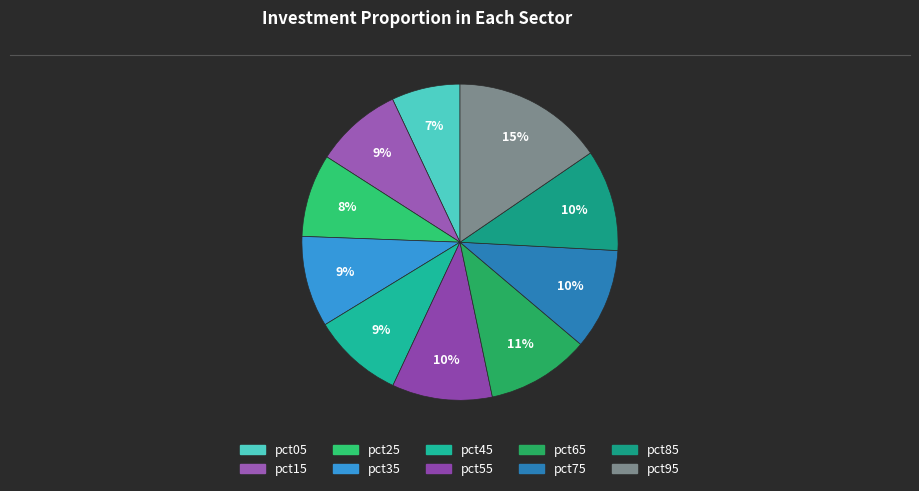

Rank the categories by value from highest to lowest.

pct95, pct65, pct85, pct75, pct55, pct35, pct45, pct15, pct25, pct05